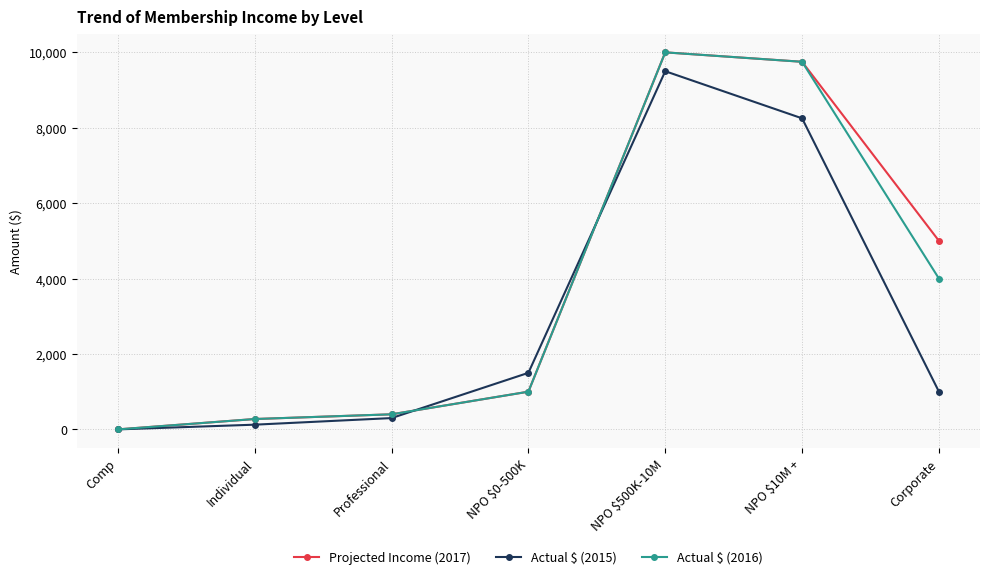

In Projected Income (2017), how many points are higher than both neighbors (excluding endpoints)?

1